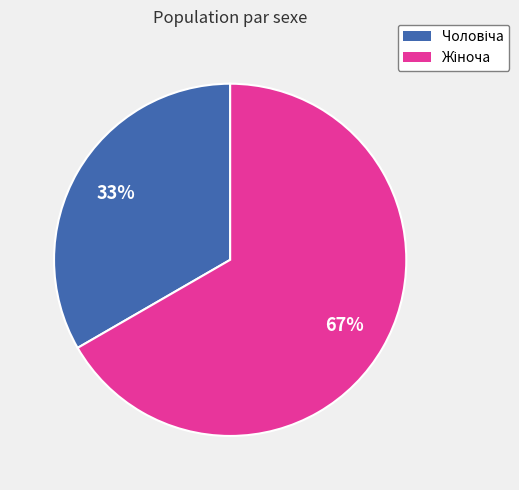

Is there any slice that represents more than half of the pie?

Yes